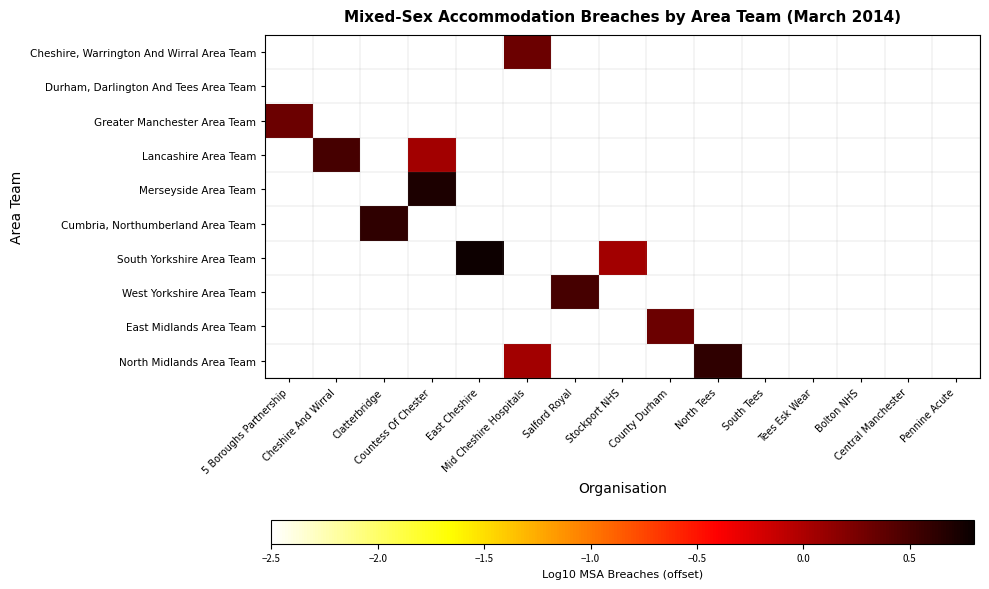

Which series has the largest range (max minus min)?

South Yorkshire Area Team